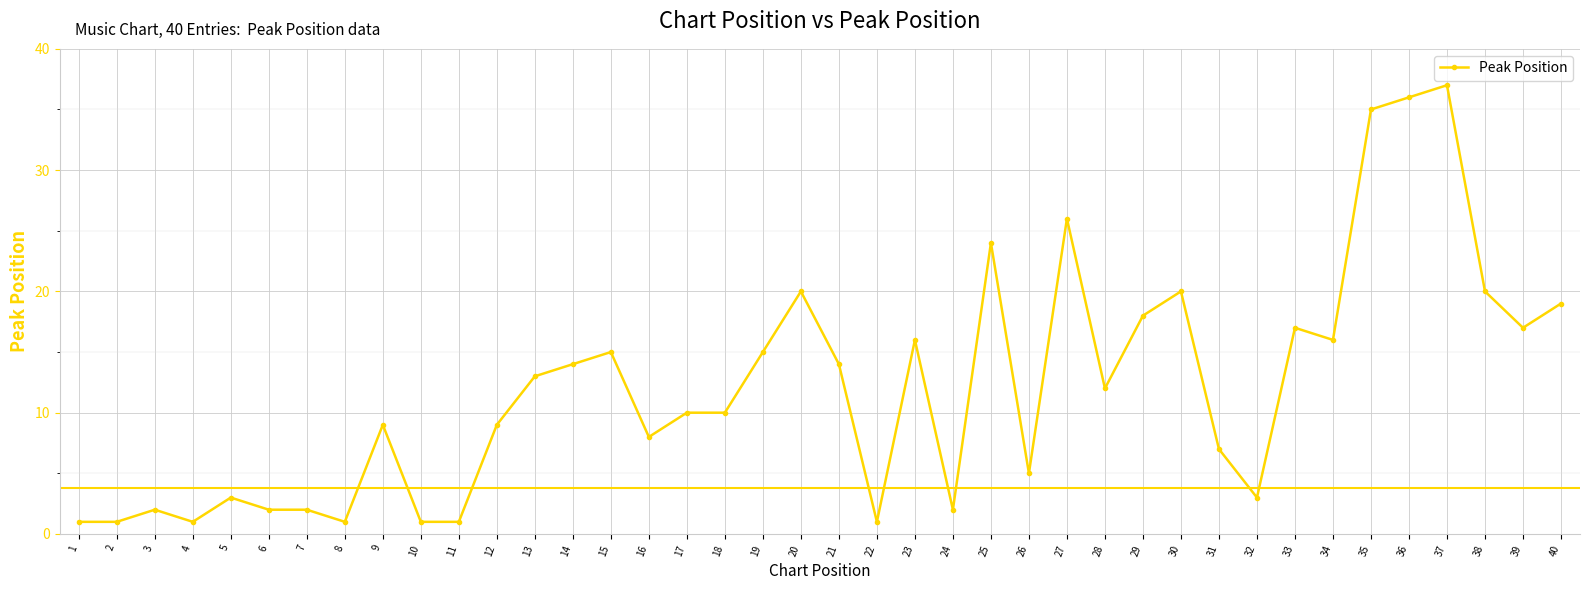

True or false: the data shows 44 at 27.

False